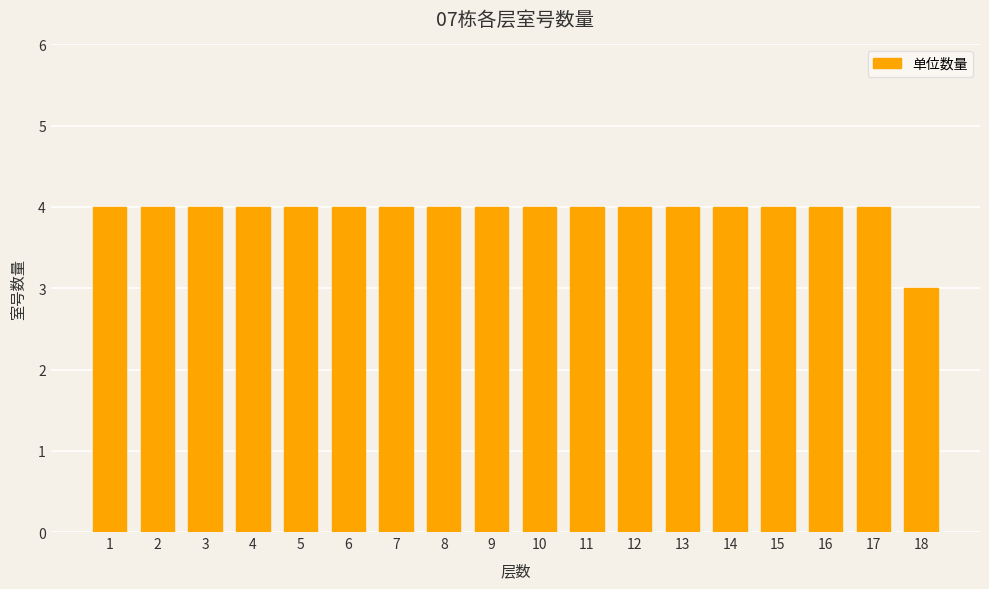

What is the ratio of the value at 17 to the value at 14?

1.0